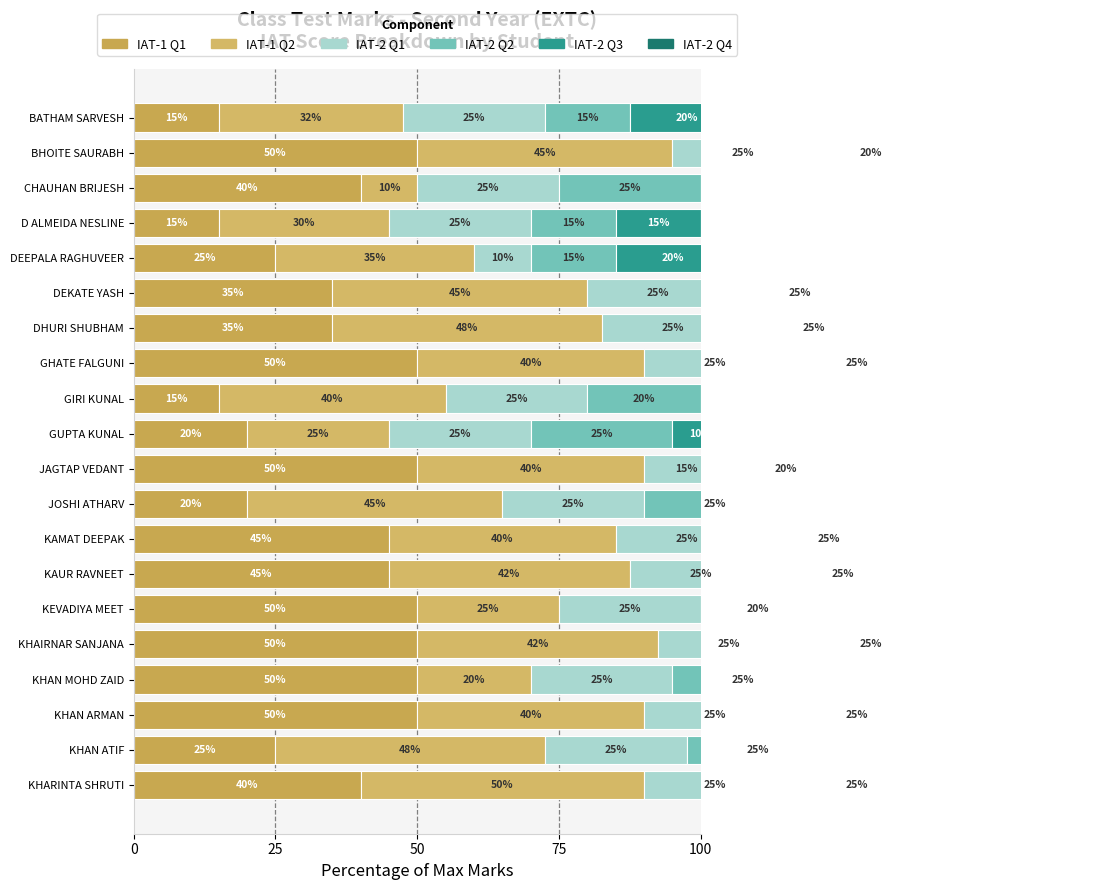

What is the sum of all IAT-1 Q1 values?

725.0